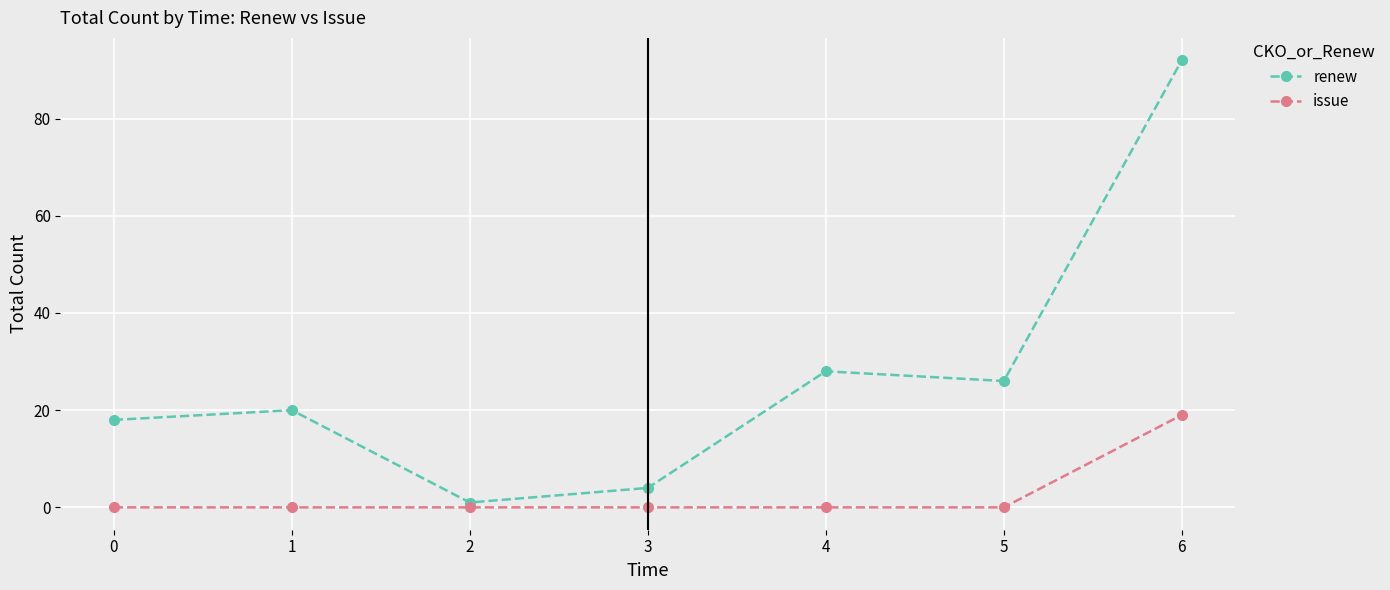

Which series has the largest total across all categories?

renew